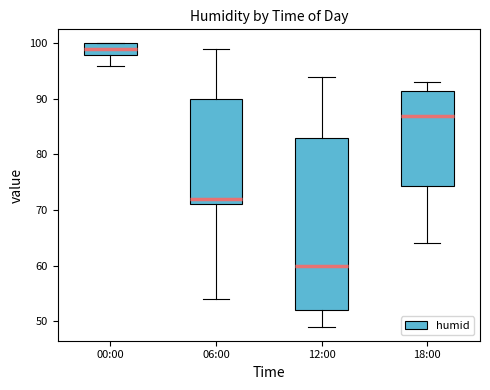

Comparing the boxes themselves (not the whiskers), which one is the tallest?

12:00